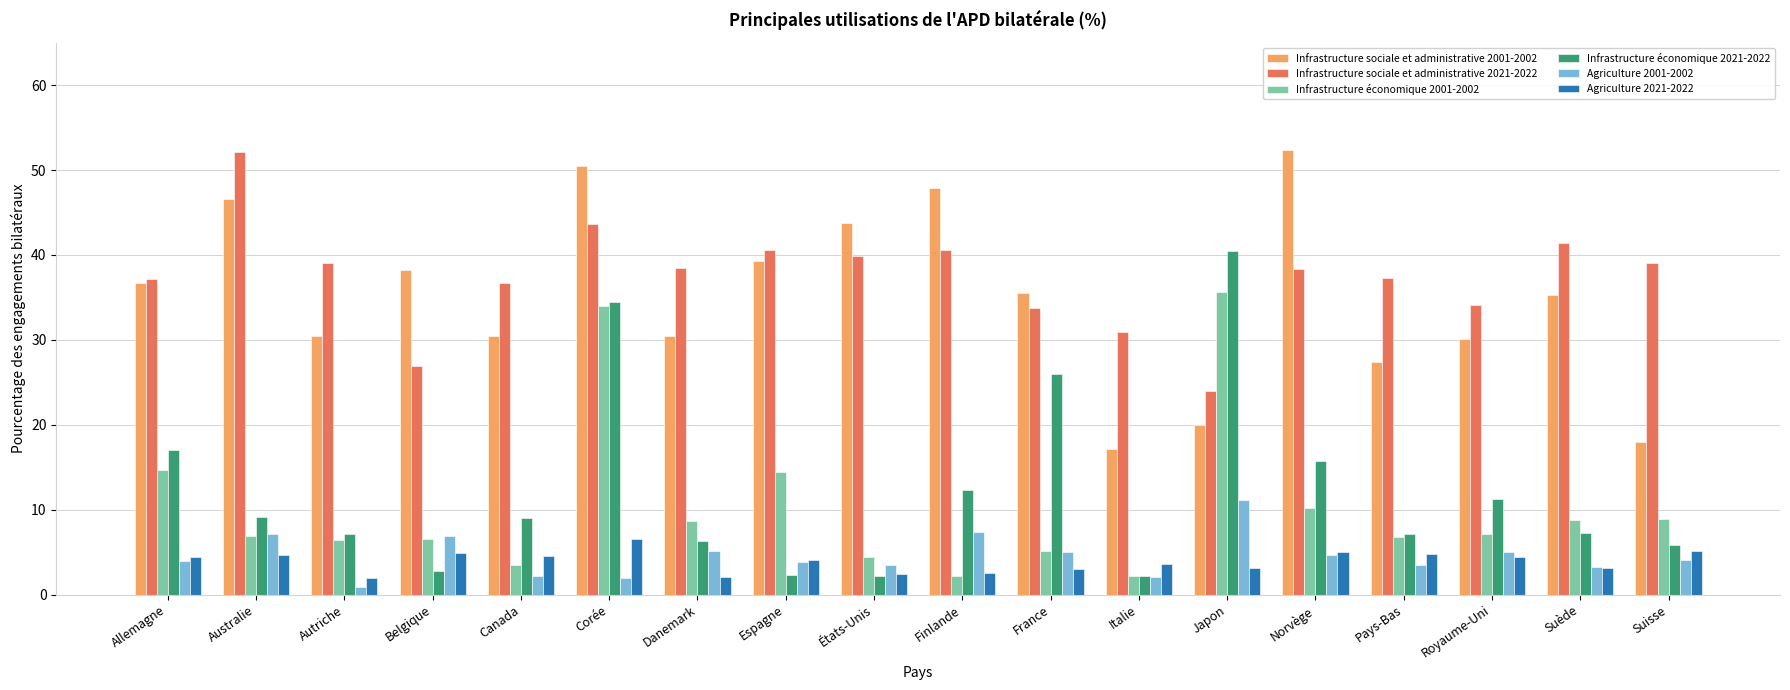

At Japon, list the series in order from largest to smallest.

Infrastructure économique 2021-2022, Infrastructure économique 2001-2002, Infrastructure sociale et administrative 2021-2022, Infrastructure sociale et administrative 2001-2002, Agriculture 2001-2002, Agriculture 2021-2022